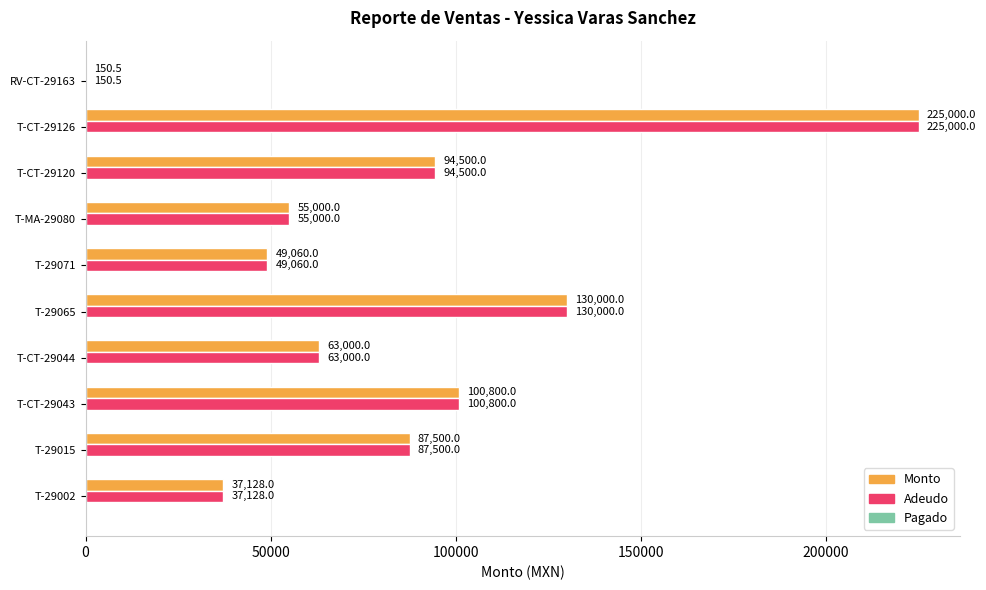

At which label does Monto reach its peak?

T-CT-29126